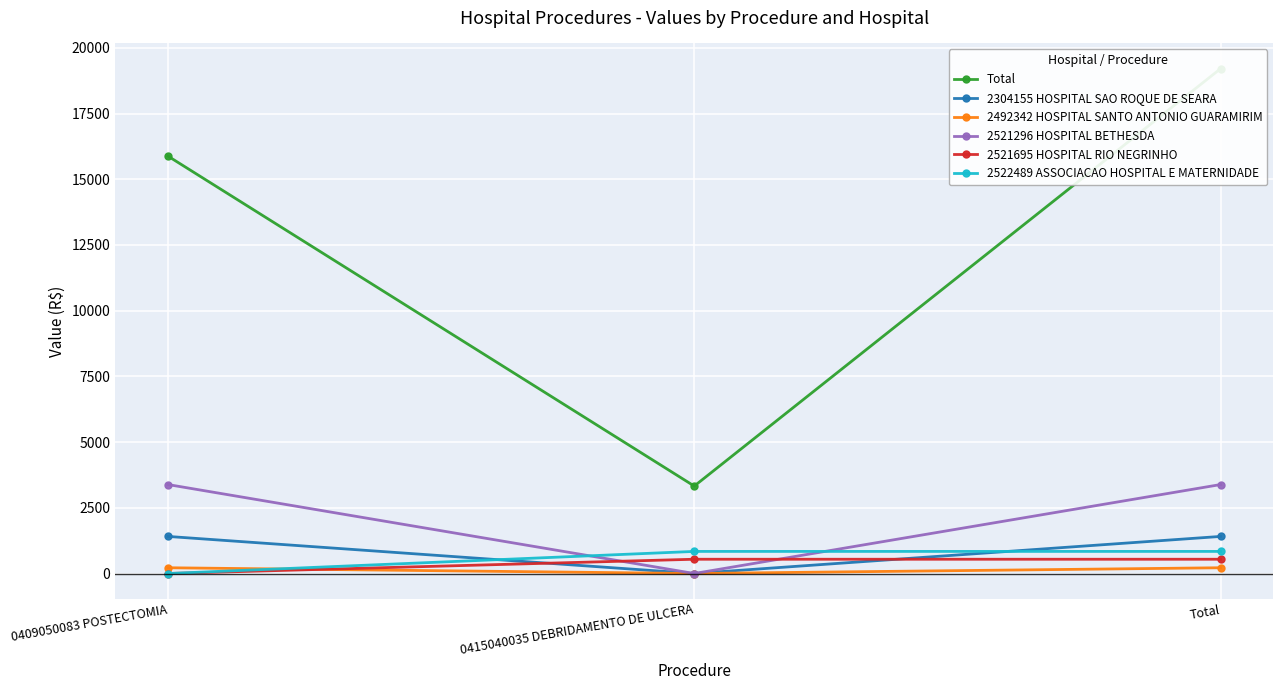

What are all the series names shown in the legend?

Total, 2304155 HOSPITAL SAO ROQUE DE SEARA, 2492342 HOSPITAL SANTO ANTONIO GUARAMIRIM, 2521296 HOSPITAL BETHESDA, 2521695 HOSPITAL RIO NEGRINHO, 2522489 ASSOCIACAO HOSPITAL E MATERNIDADE